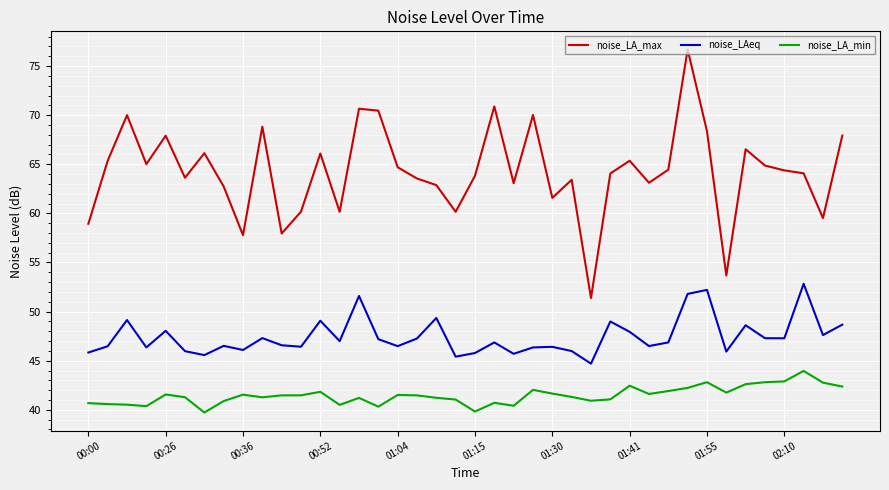

What is the highest value of the noise_LA_max series?

76.7